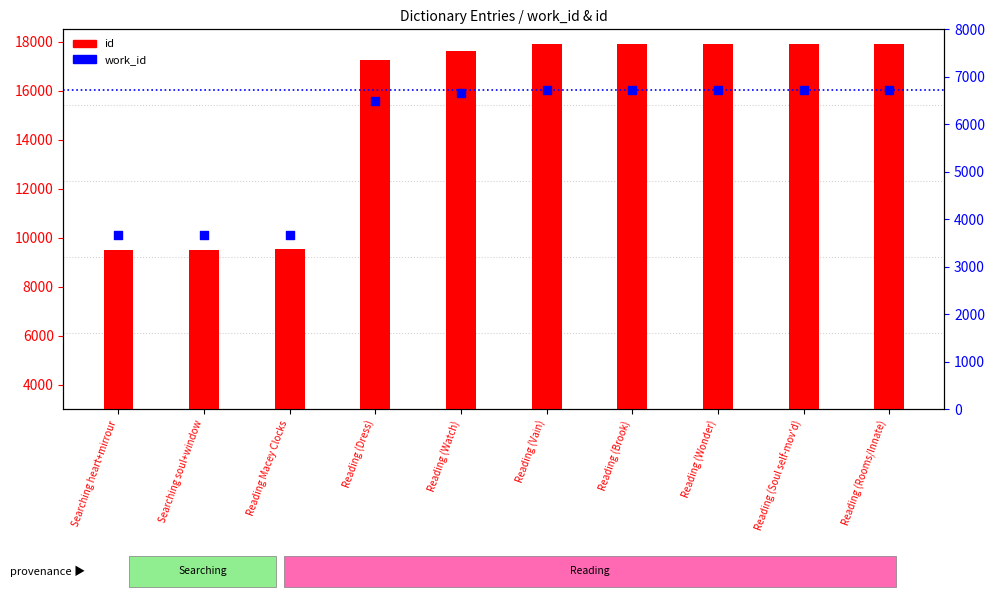

Which series contains the lowest Y value?

work_id